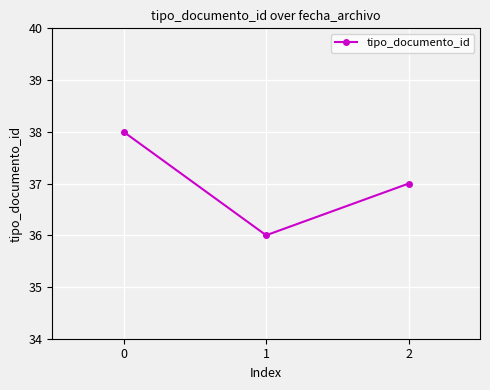

What is the difference between the values at 1 and 0?

2